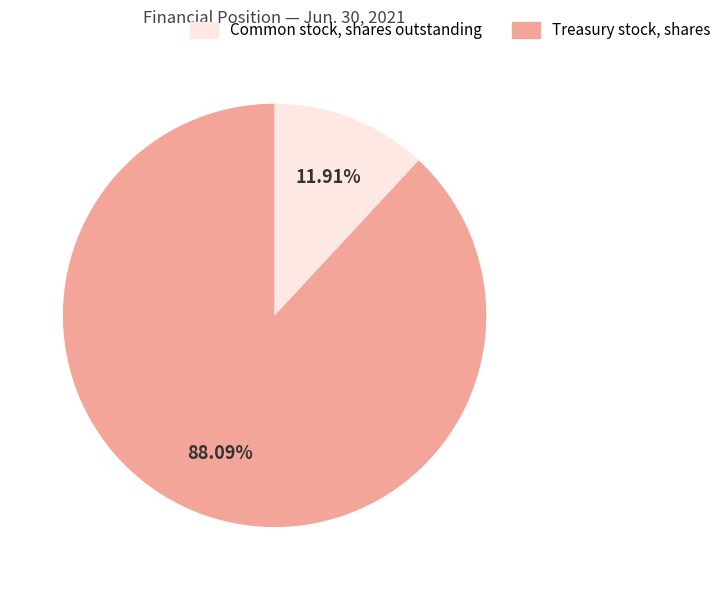

To the nearest percent, what is the average slice percentage?

50%